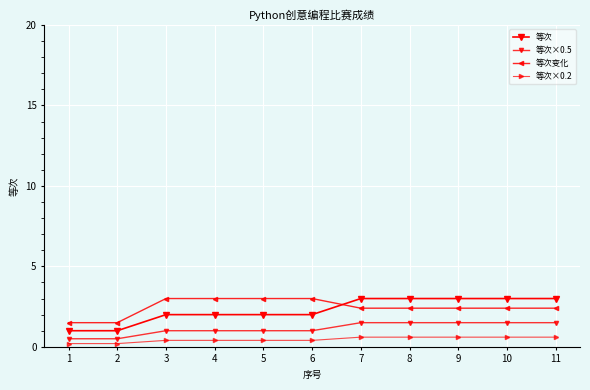

What is the difference between the highest and lowest values at 9?

2.4